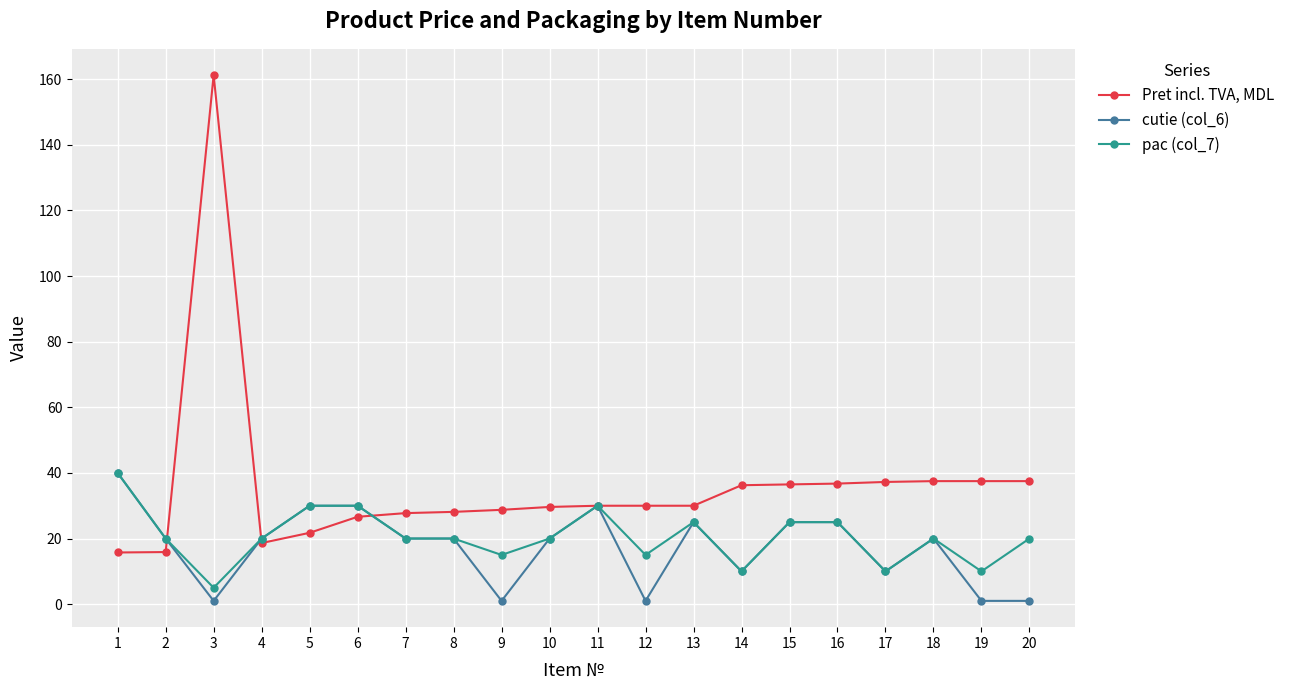

How many data points does each series have?

20